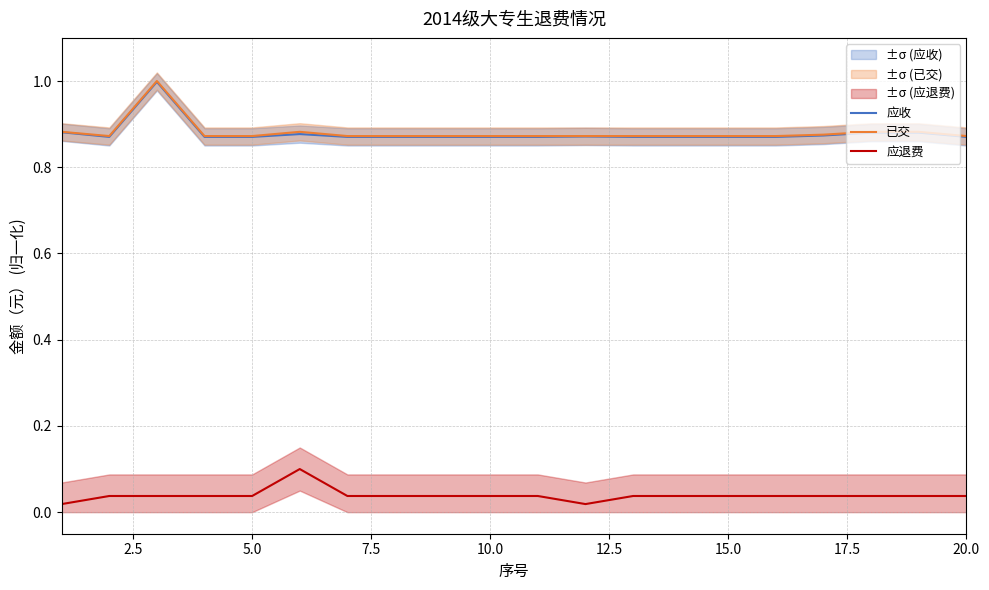

True or false: 应退费 and 应收 cross at least once.

False